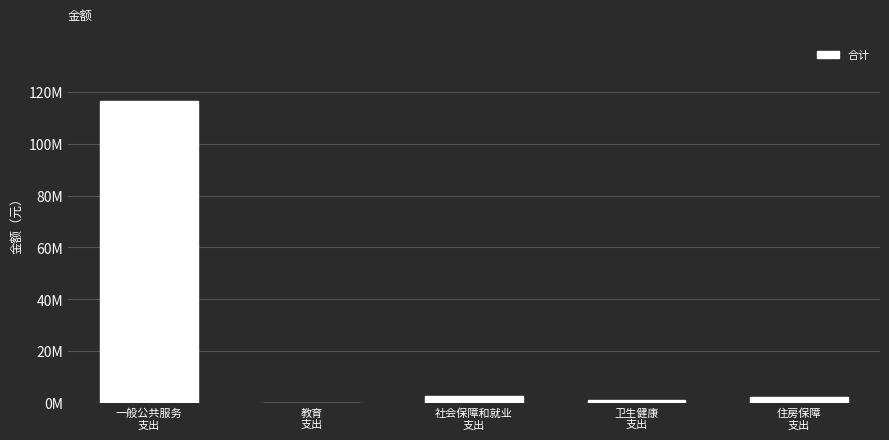

Reading right to left, transcribe all the data shown in this chart.

住房保障
支出=2193974.6	卫生健康
支出=1284819.9	社会保障和就业
支出=2595179.3	教育
支出=43350.0	一般公共服务
支出=116638439.3